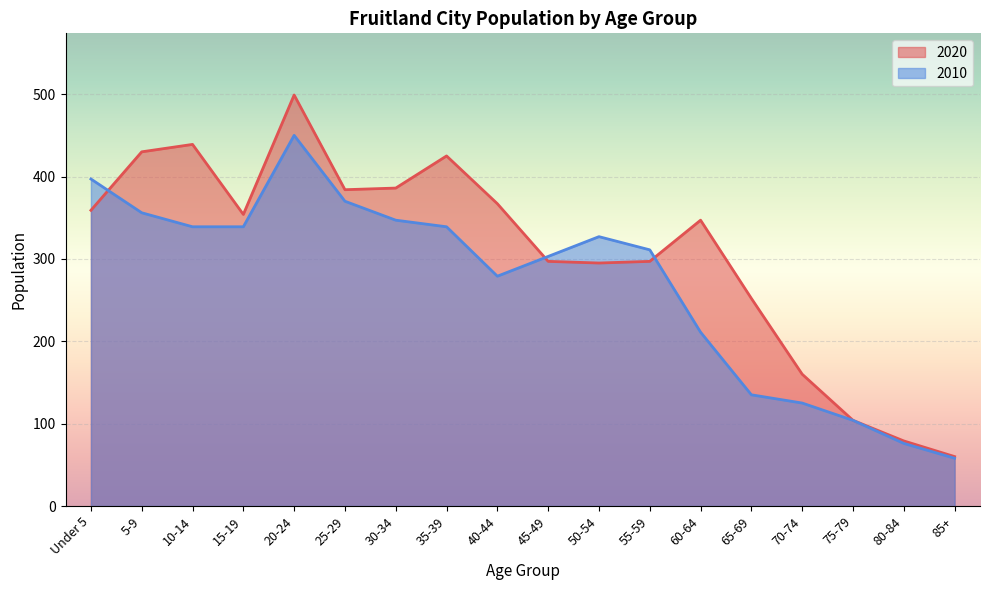

What is the spread (max minus min) of values at 85+?

2